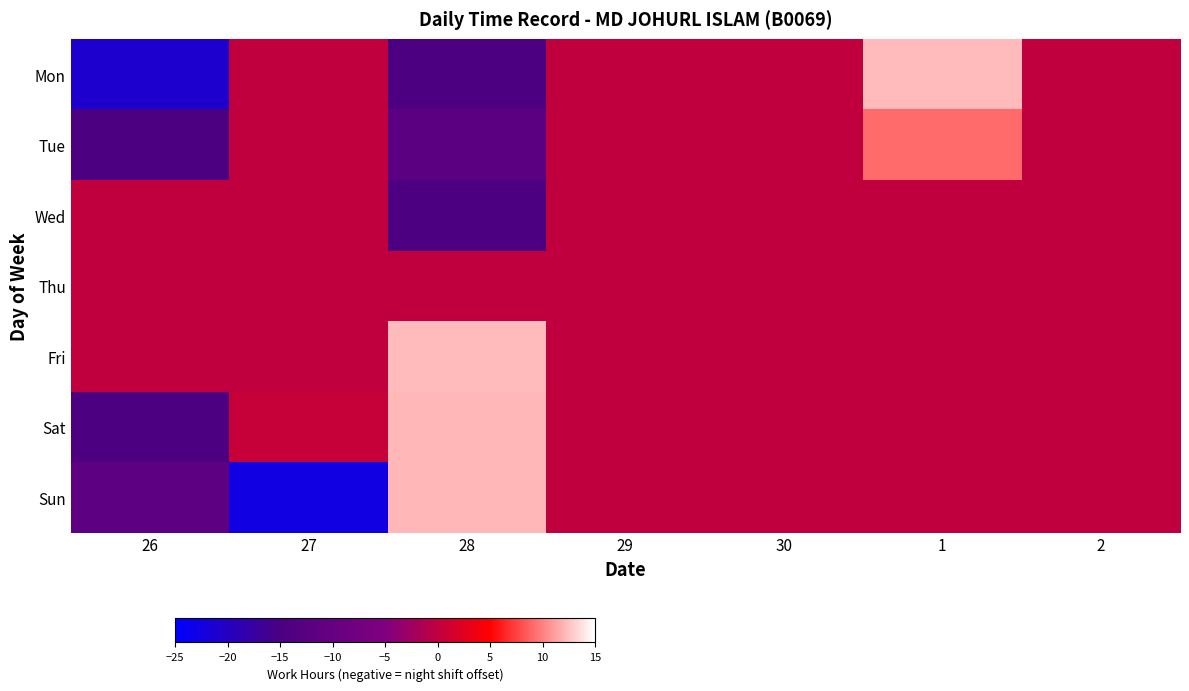

What is the spread (max minus min) of values at 26?

21.1